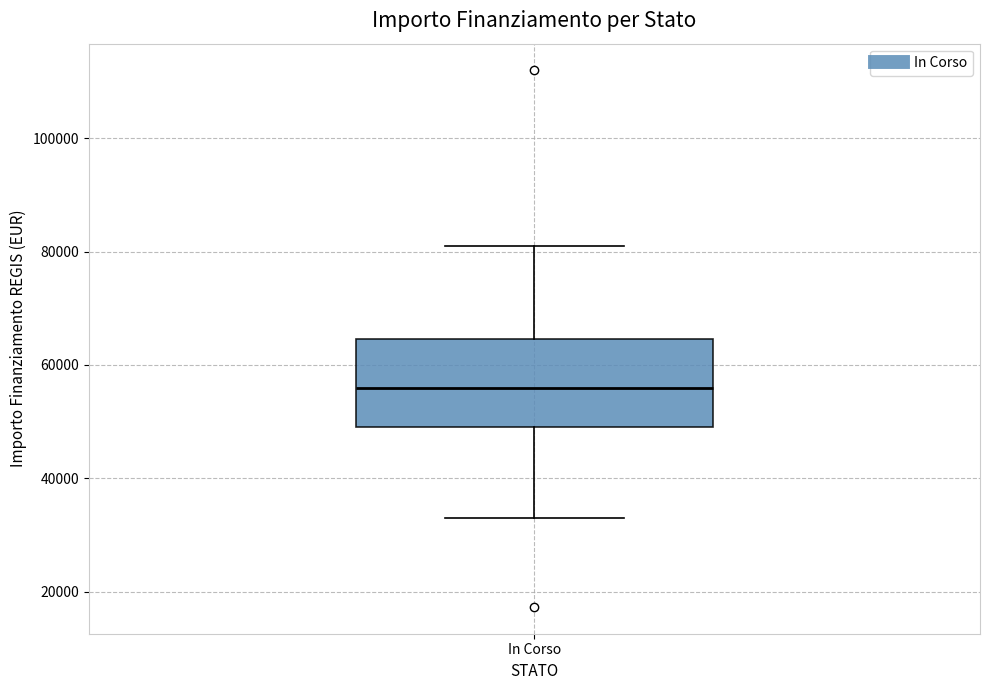

Transcribe this box plot: give where the median line is, the range the box spans, and where the two whiskers end, as read against the y-axis. The values are not printed on the chart, so give them approximately, as read against the axis.

median 56000, box 50000 to 64000, whiskers 32000 to 80000